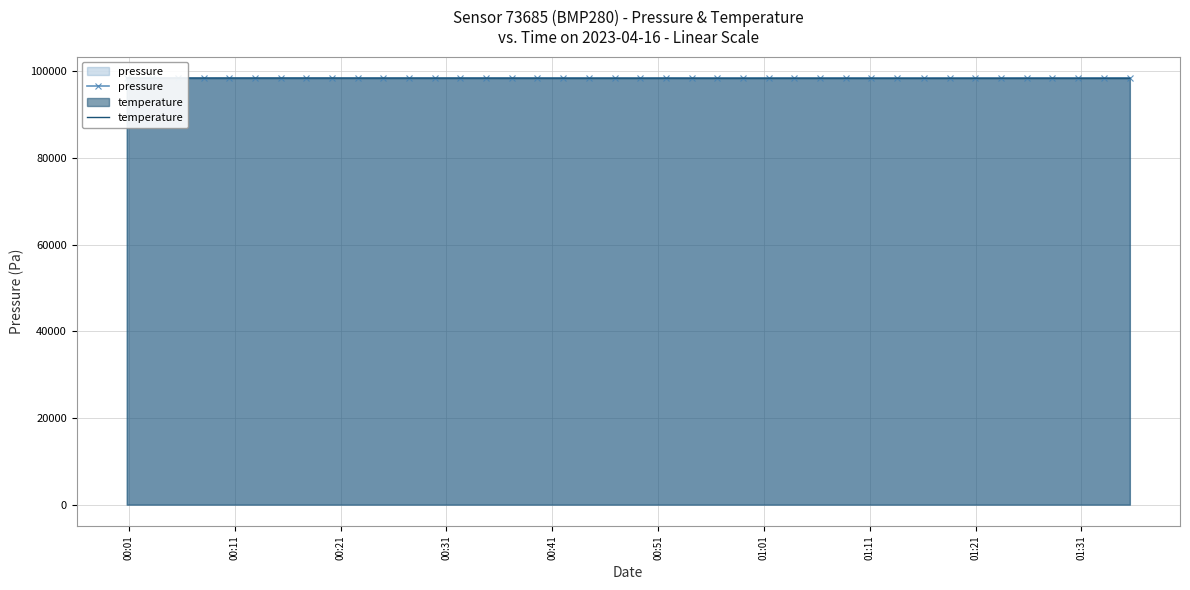

Count the number of categories in the chart.

40